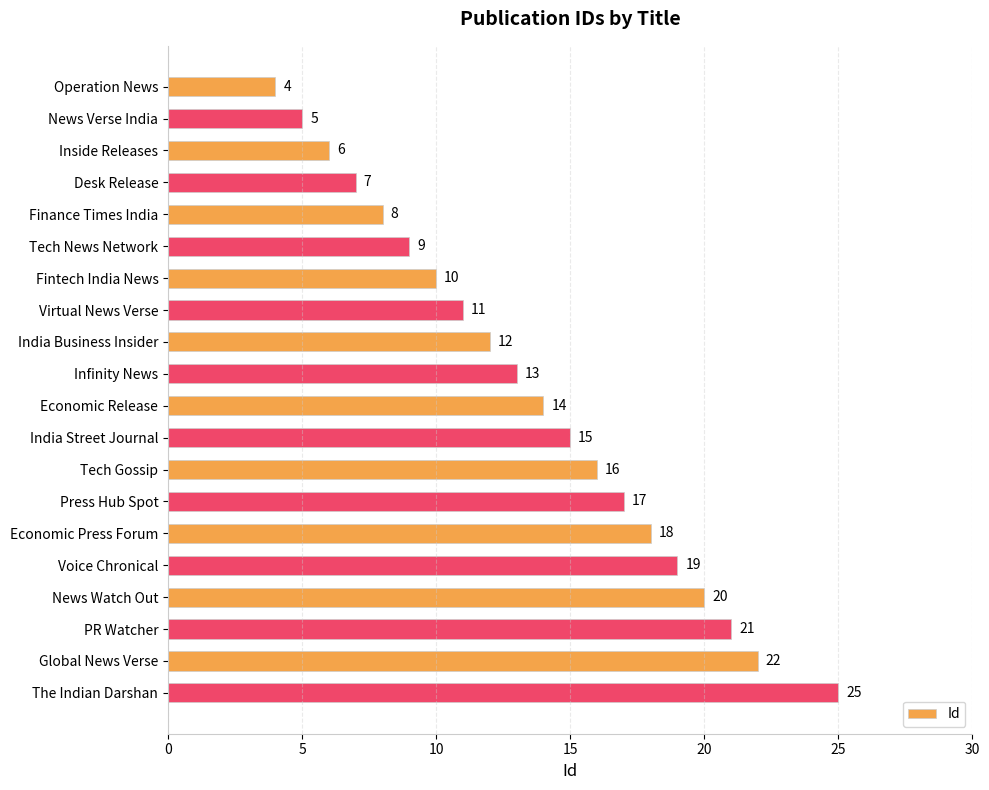

Between The Indian Darshan and Tech Gossip, which is larger?

The Indian Darshan